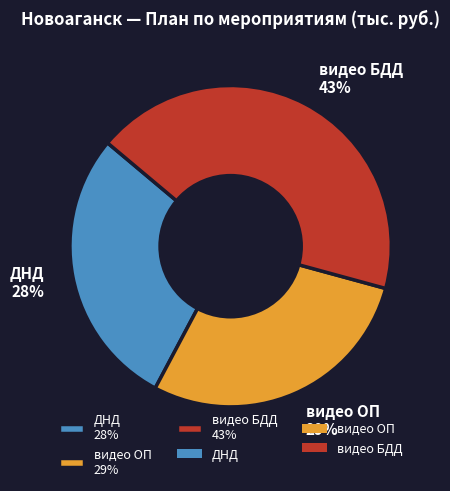

Is it true that видео ОП is 29% of the pie?

True